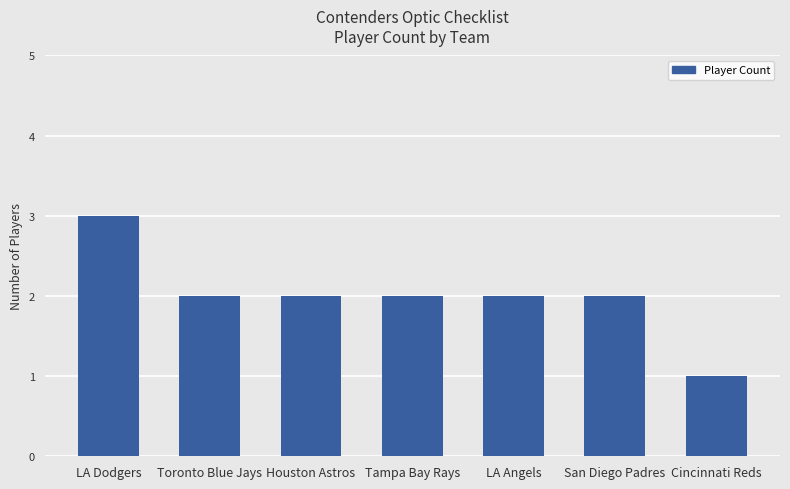

Reading right to left, what are all the values shown in this chart?

Cincinnati Reds=1	San Diego Padres=2	LA Angels=2	Tampa Bay Rays=2	Houston Astros=2	Toronto Blue Jays=2	LA Dodgers=3